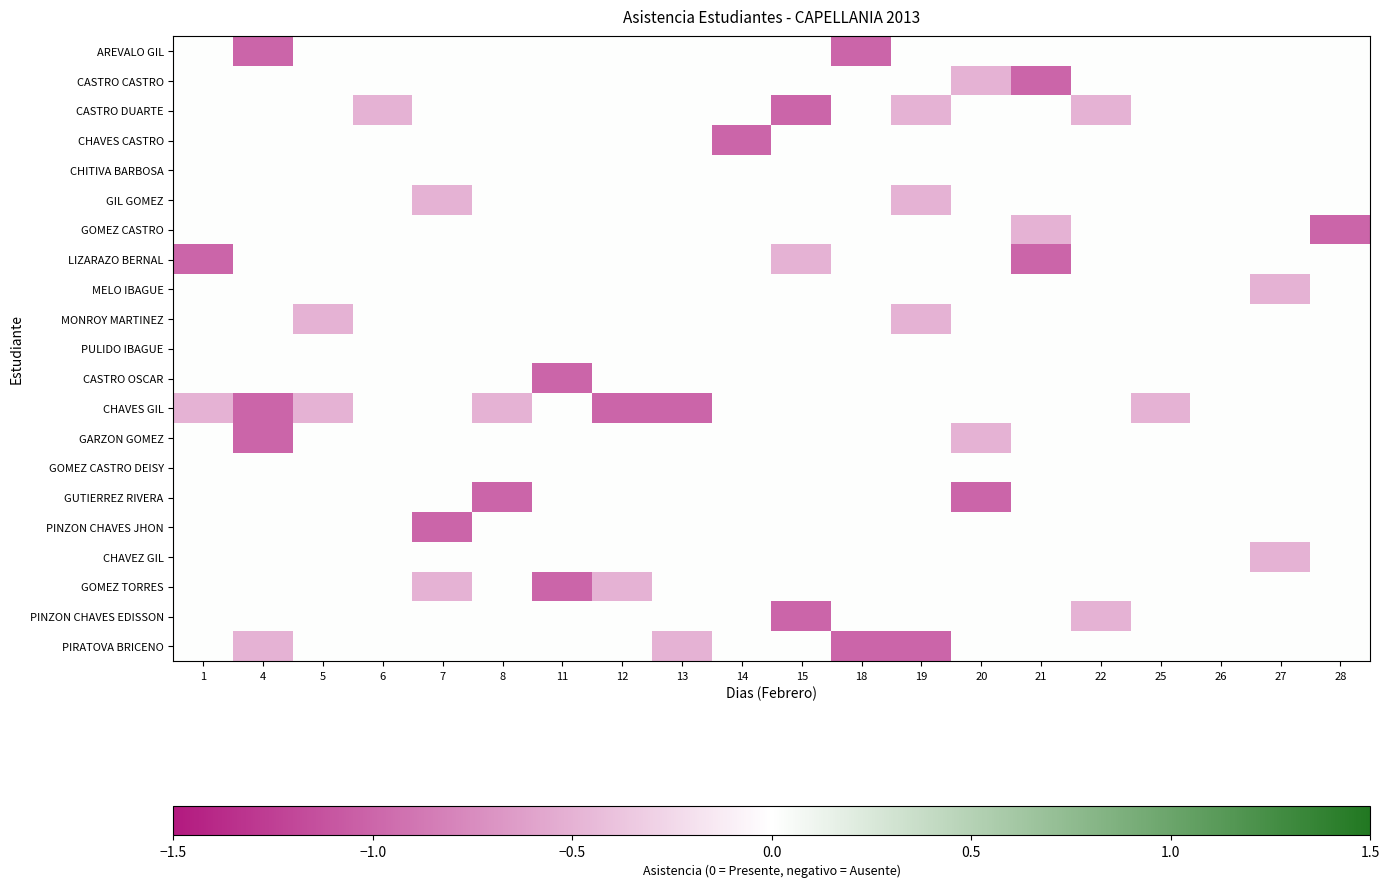

Which series has the widest spread of values?

AREVALO GIL